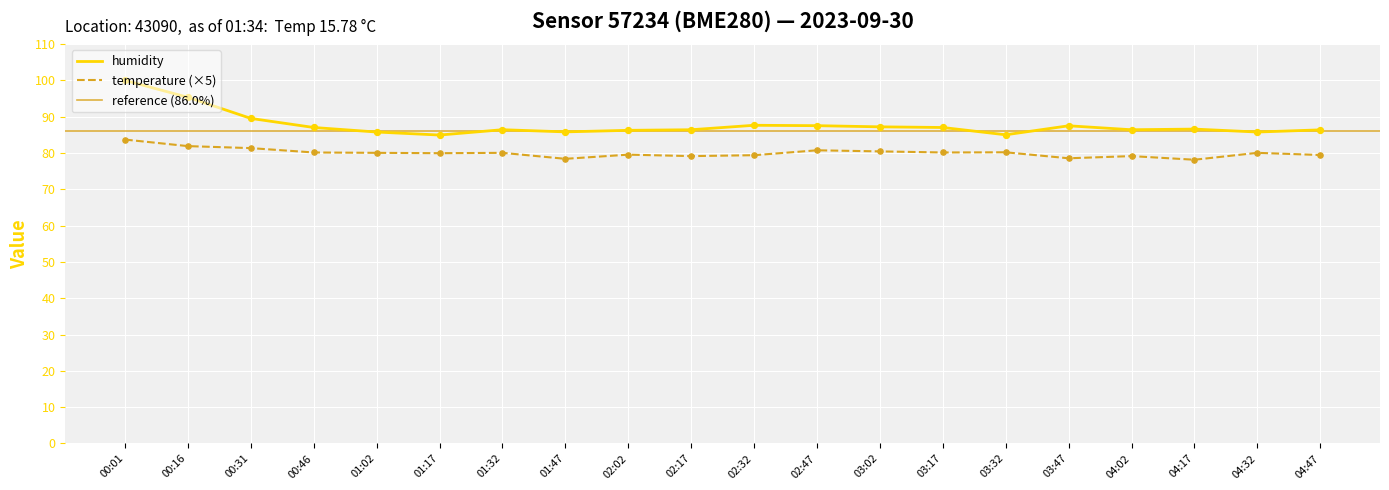

Which series contains the lowest Y value?

temperature